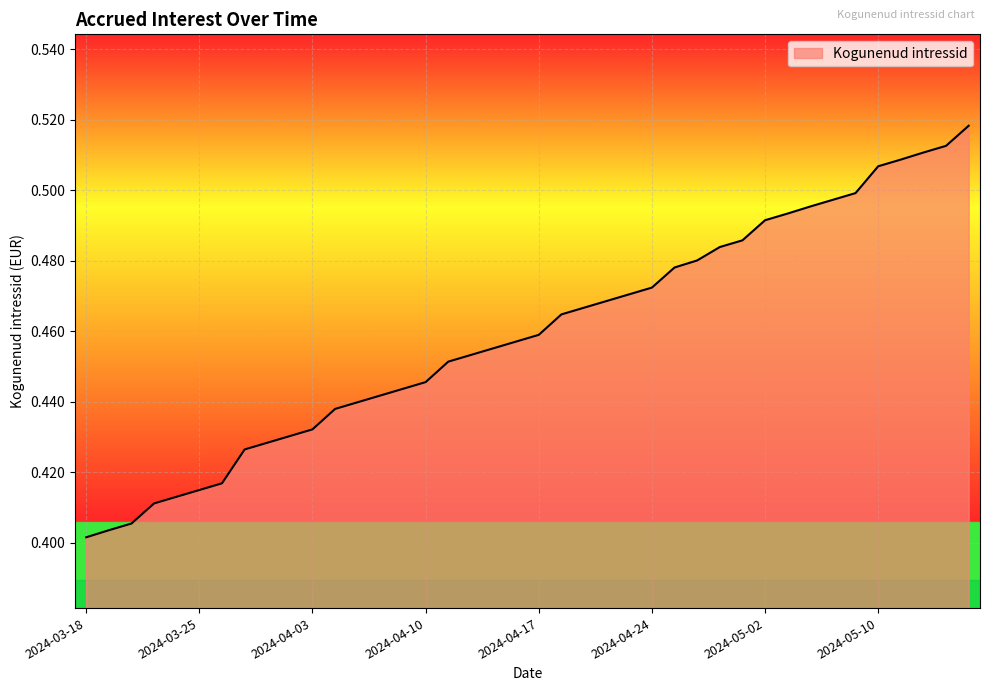

What is the average value?

0.5